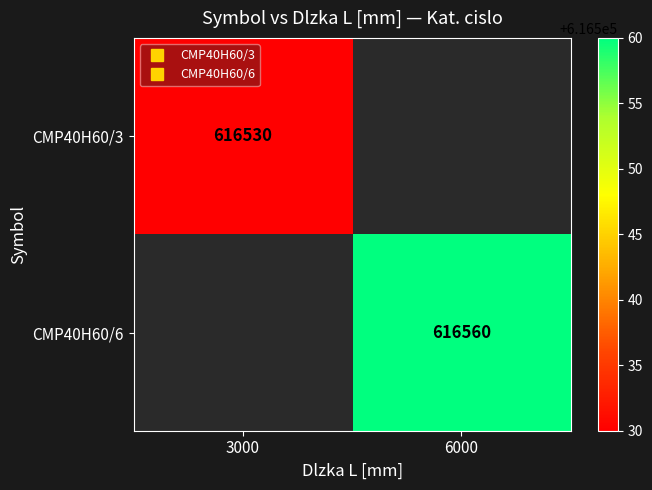

What value does the CMP40H60/3 series have at 3000?

616530.0